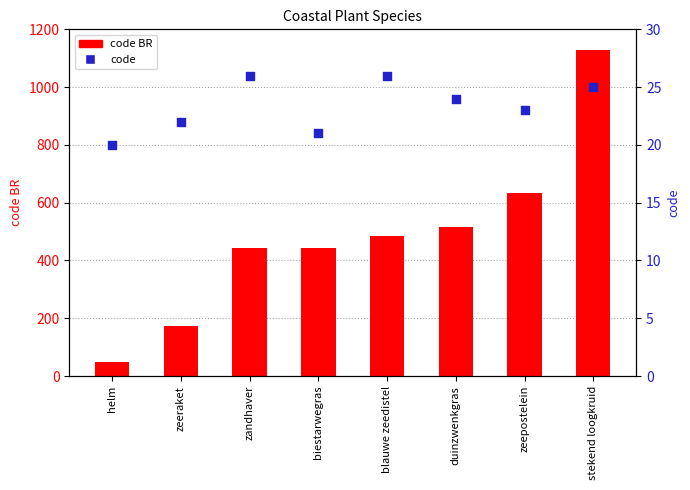

Which series has the largest total across all categories?

code BR